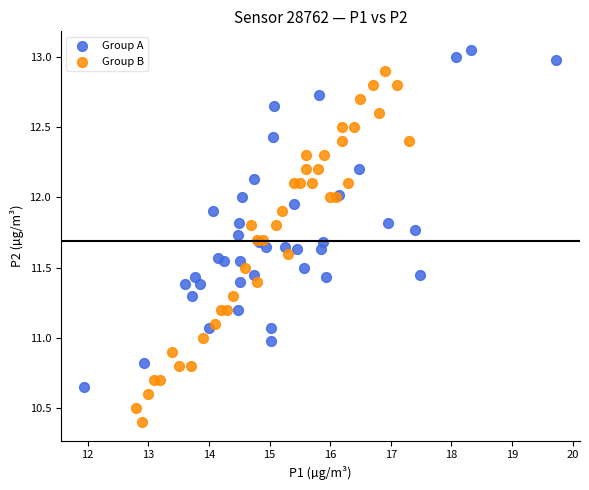

Which series contains the lowest Y value?

Group B